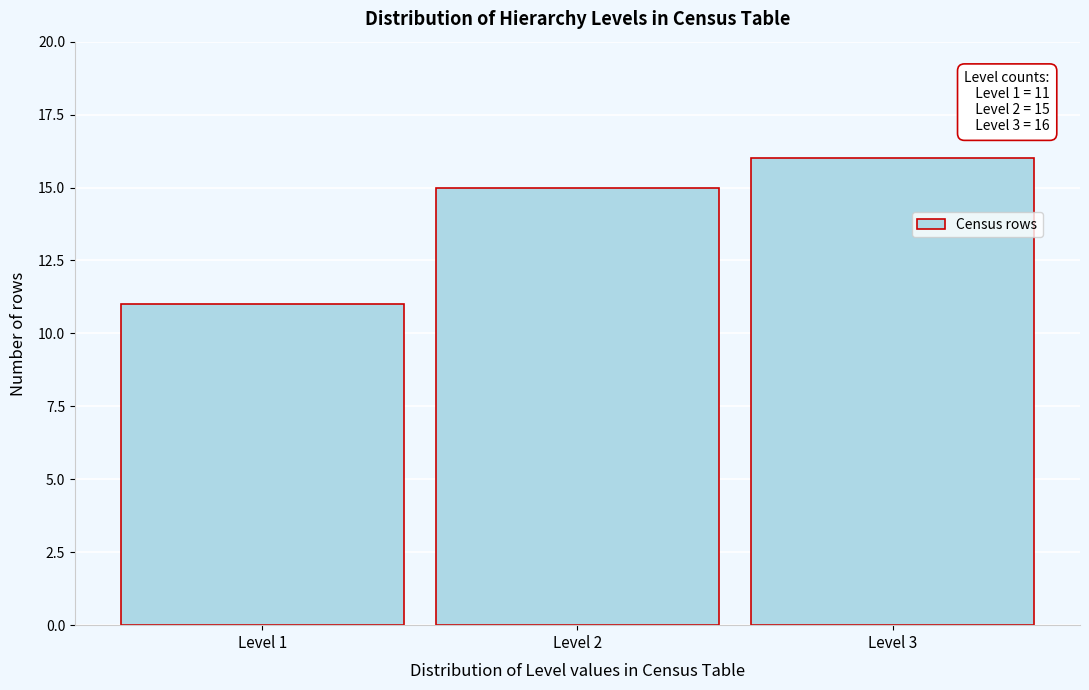

Reading left to right, extract all data points from this chart.

11	15	16